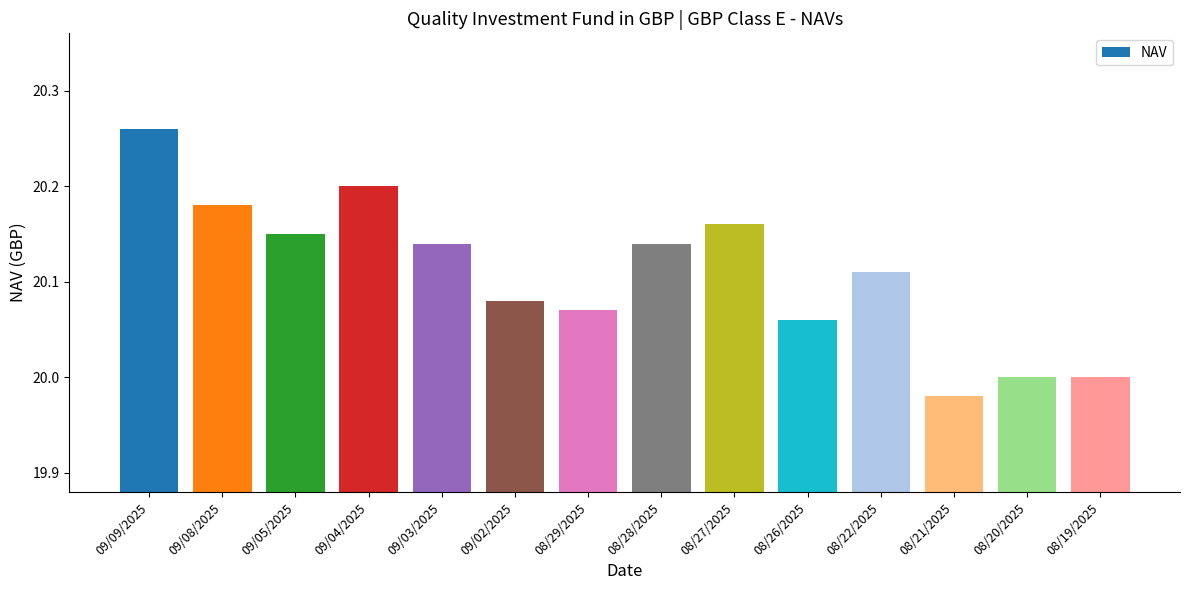

At which category does the chart reach its minimum across all series?

08/21/2025